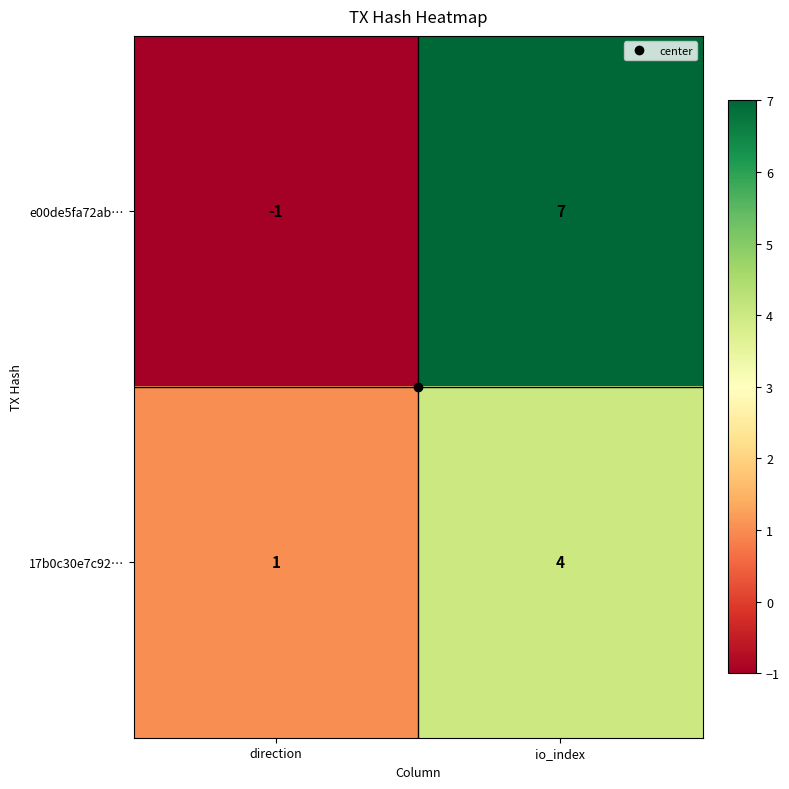

Which label corresponds to the largest value in the chart?

io_index